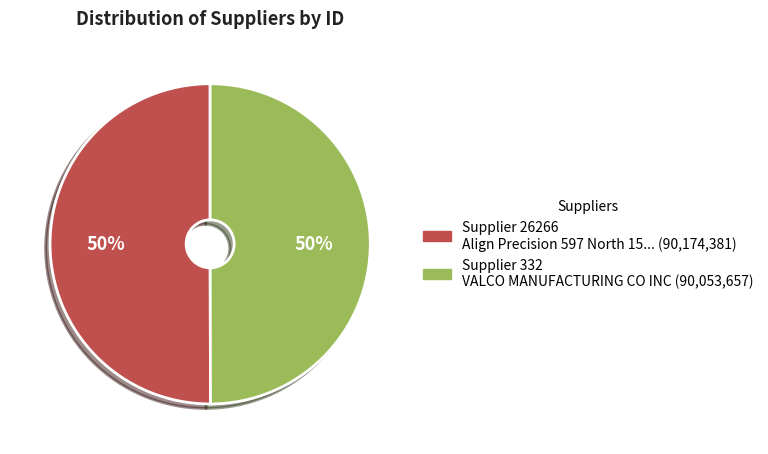

To the nearest percent, what is the average slice percentage?

50%